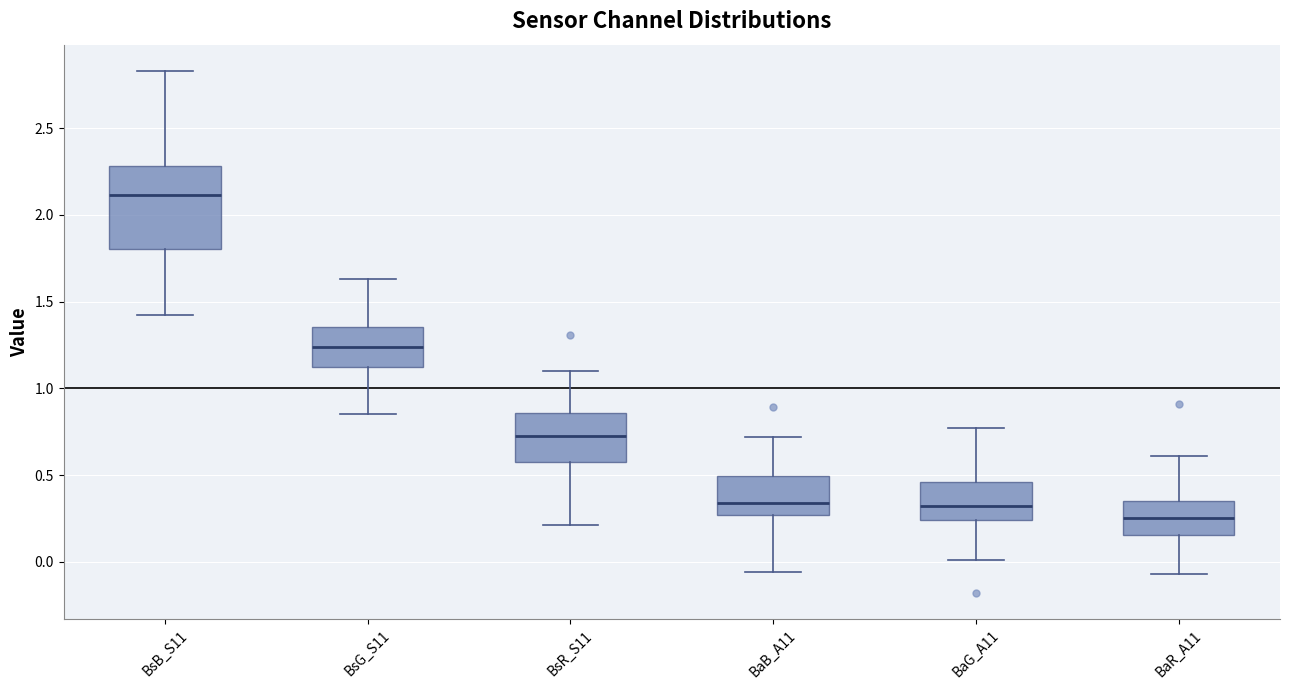

Where is the lower edge of the box for BaG_A11 on the y-axis? The values are not printed on the chart, so give them approximately, as read against the axis.

0.25